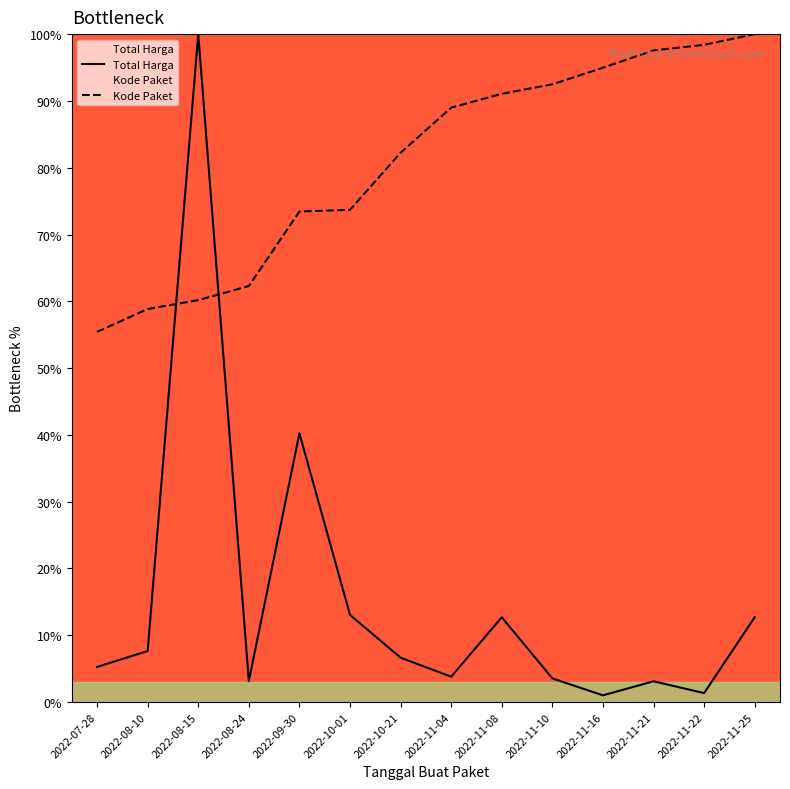

In Total Harga, how many points are lower than both neighbors (excluding endpoints)?

4